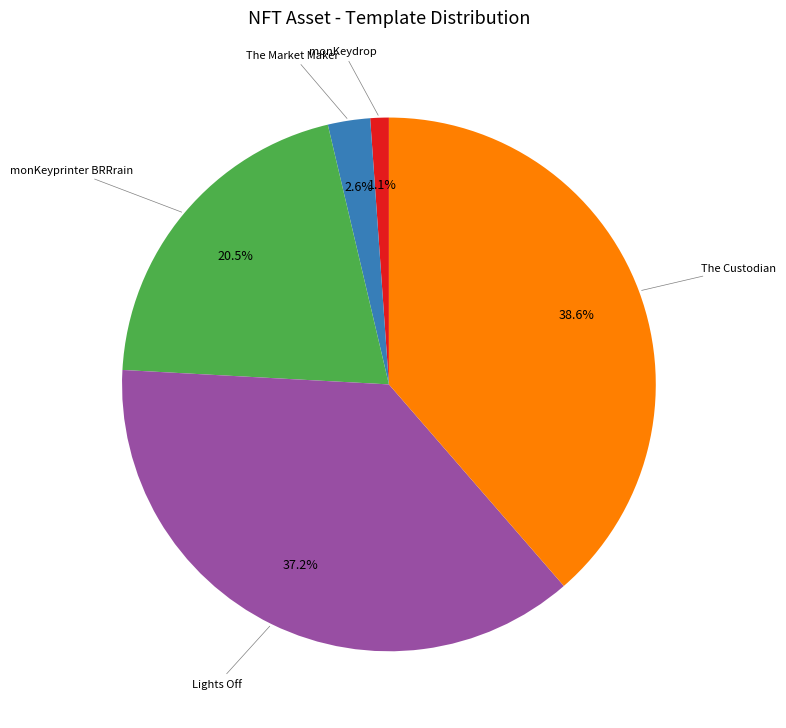

How many segments does this pie chart have?

5